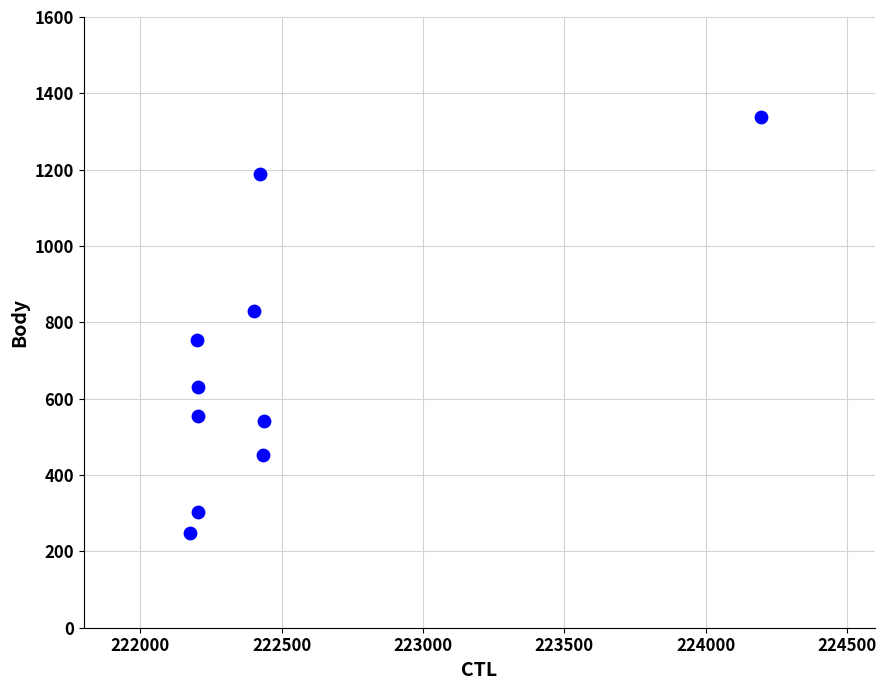

What is the average Y value?

684